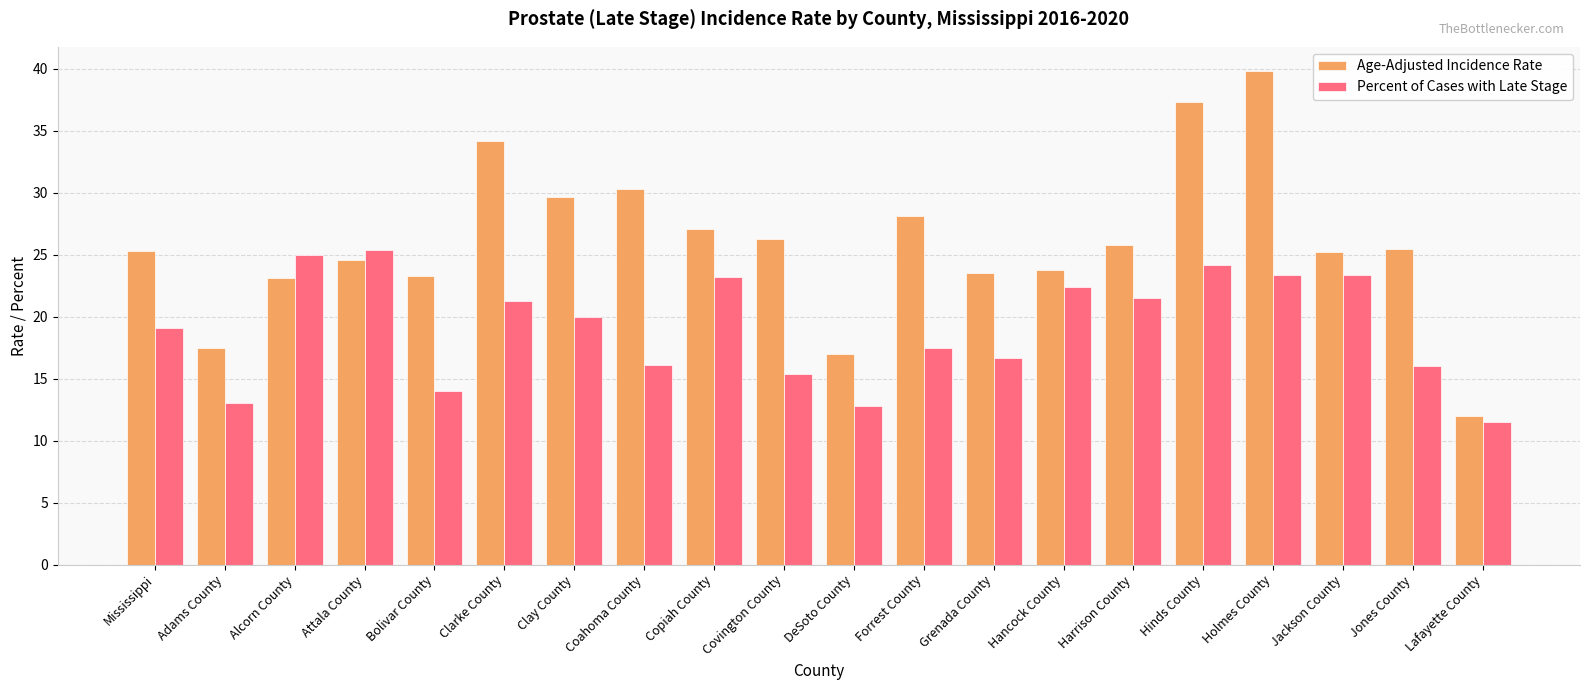

What is the maximum value for Age-Adjusted Incidence Rate?

39.8